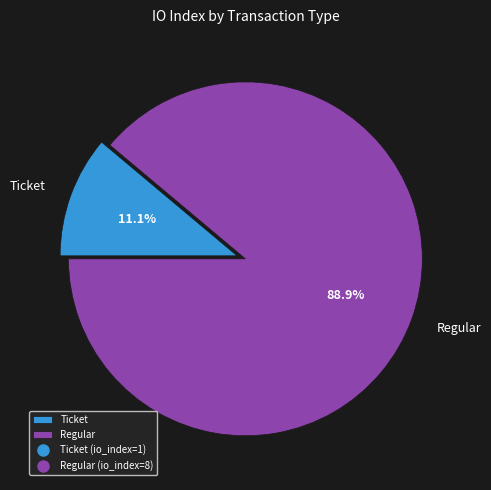

Count the number of slices in the pie.

2